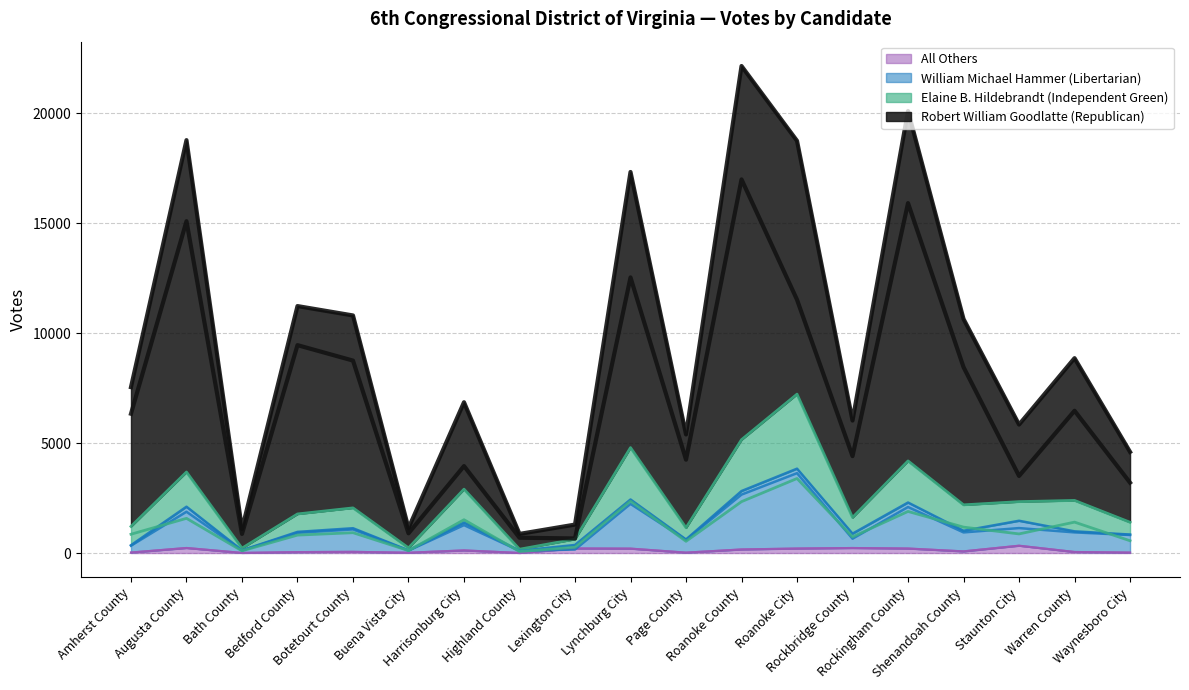

What is the difference between the maximum and minimum values in the Robert William Goodlatte (Republican) series?

16322